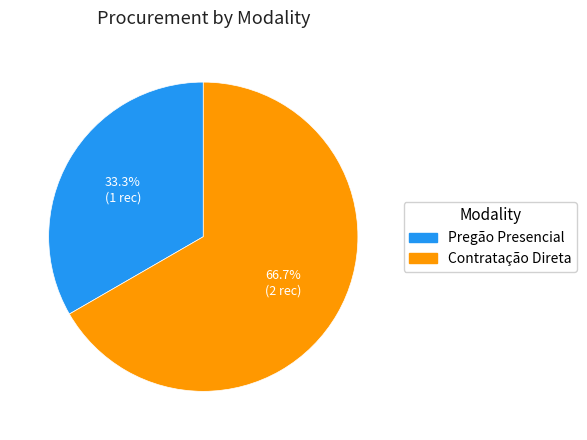

Is there a majority slice in this chart?

Yes